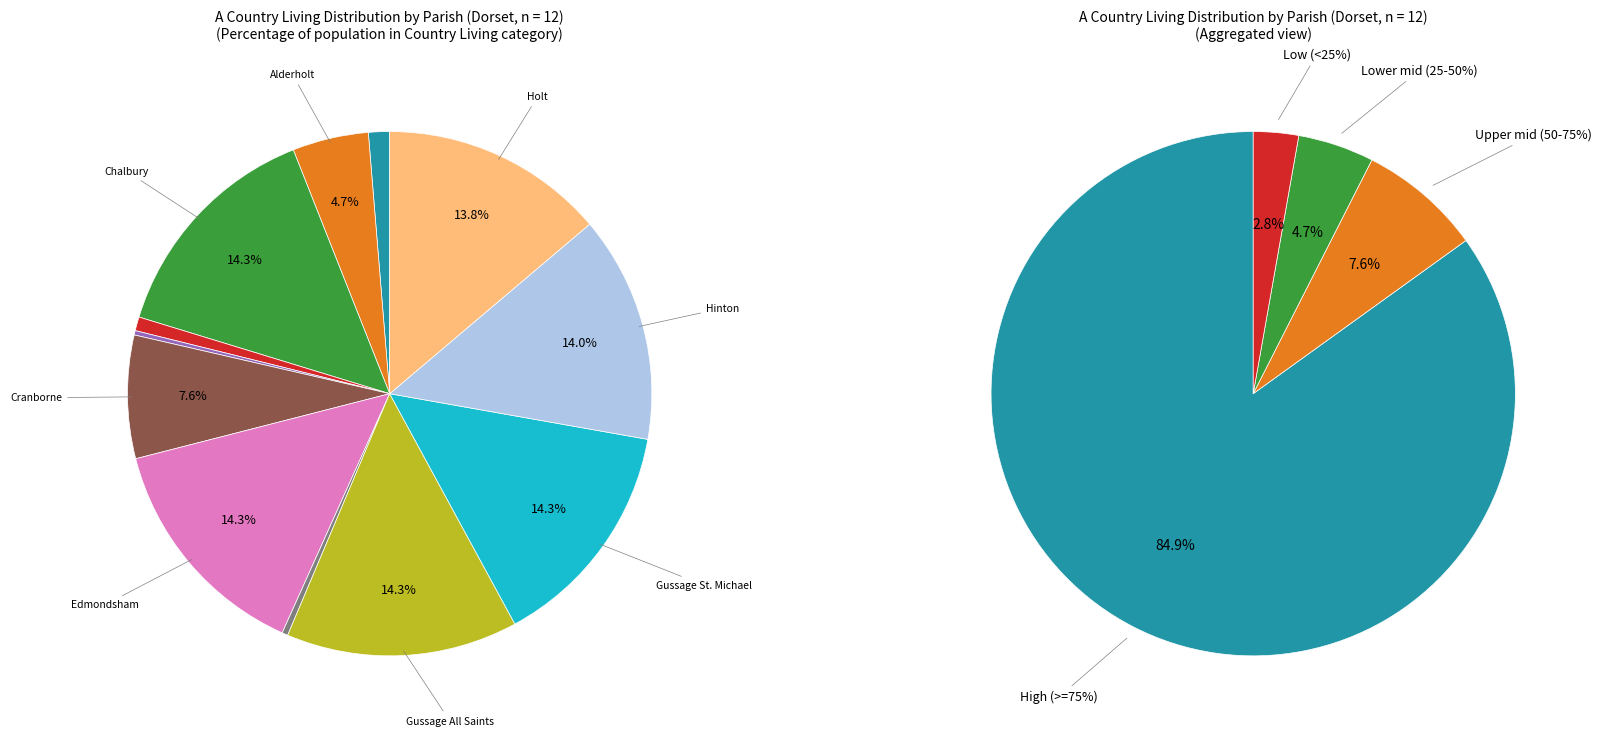

What is the largest slice in the pie chart?

Chalbury